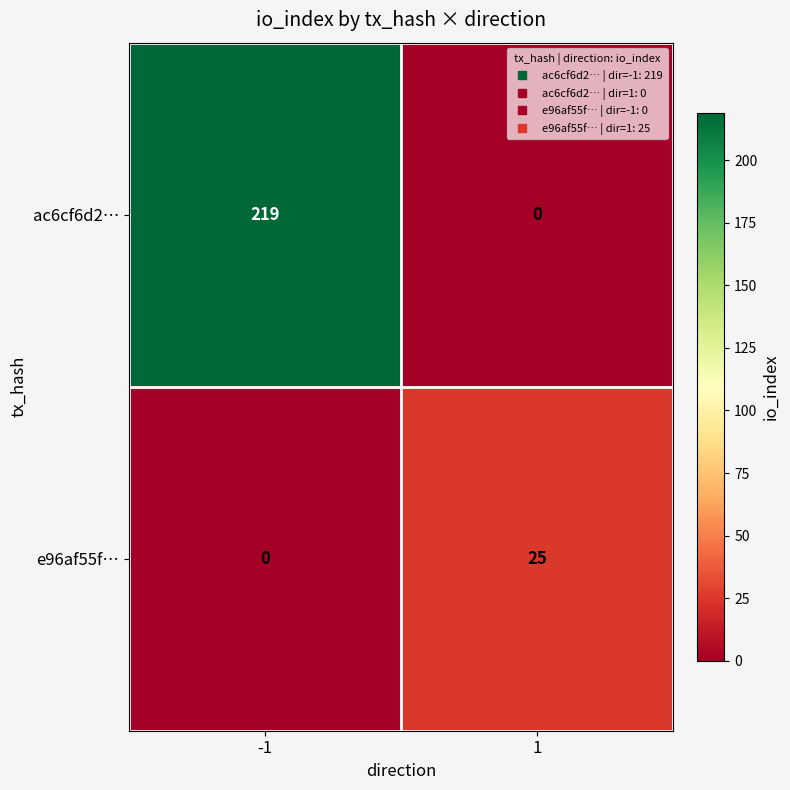

Reading left to right, list all the values displayed in this chart.

ac6cf6d2…: -1=219	1=0
e96af55f…: -1=0	1=25